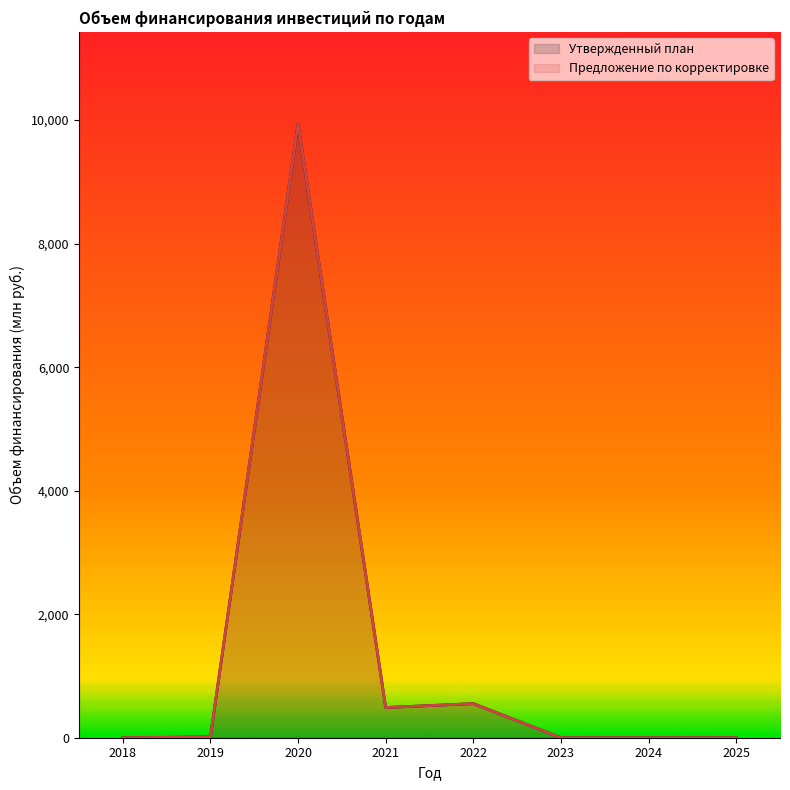

The Предложение по корректировке series shows 14661.8 at 2020. True or false?

False